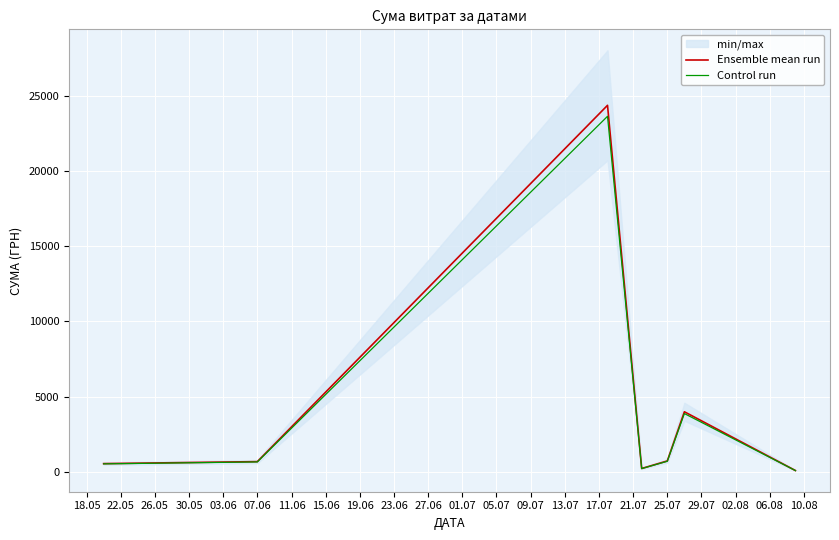

The value of Control run at 25.07 is 693.5. True or false?

True